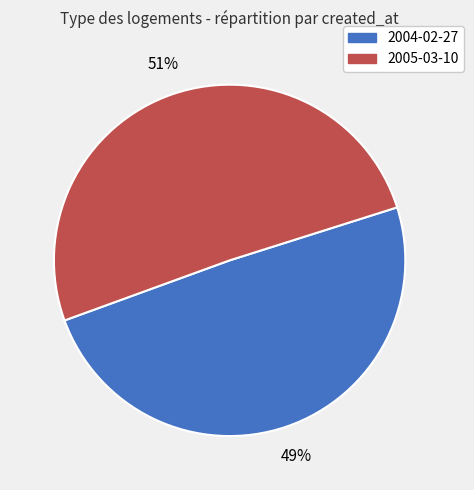

To the nearest percent, what is the average slice percentage?

50%